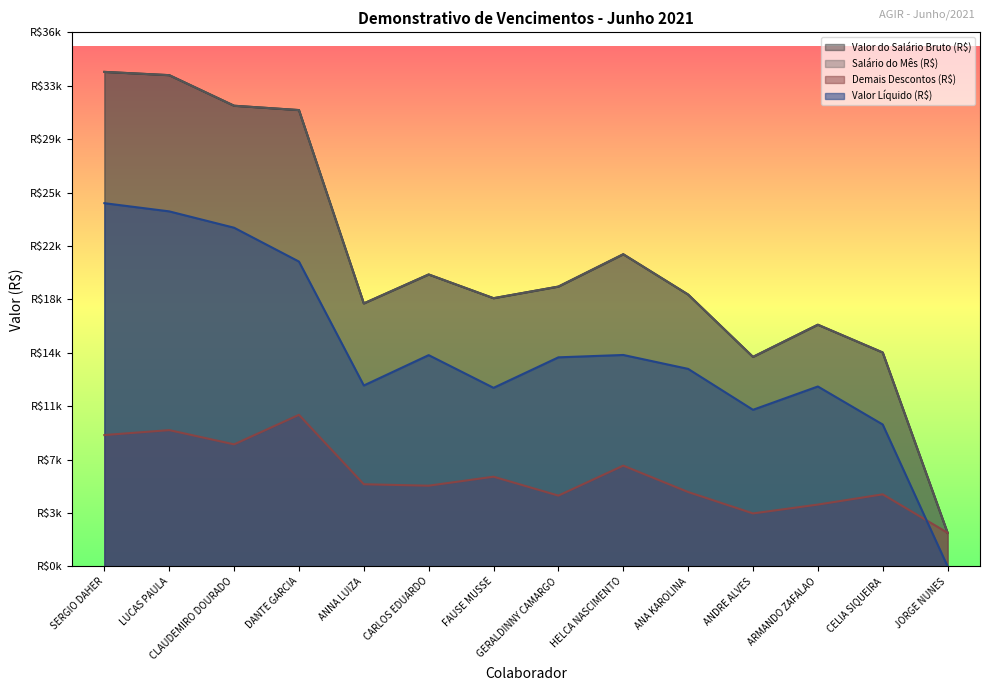

What is the label of the 8th point from the right?

FAUSE MUSSE